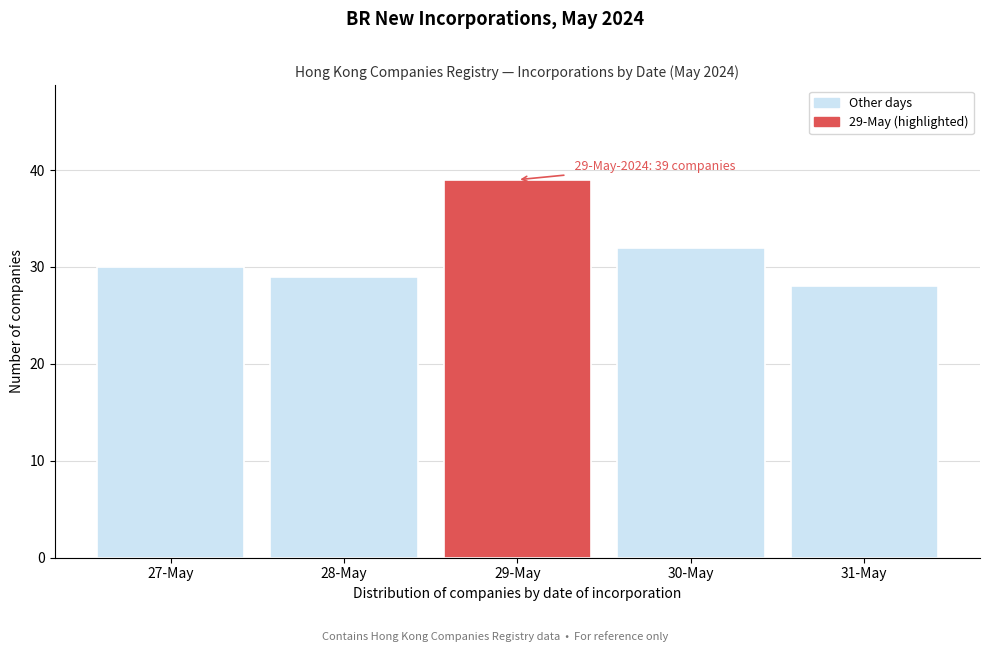

Reading right to left, what are all the values shown in this chart?

28	32	39	29	30